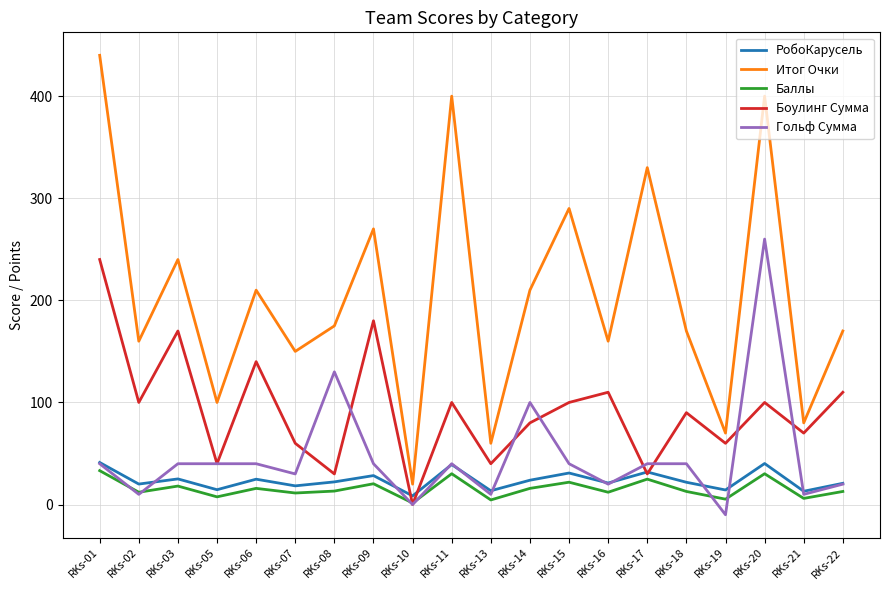

Which series has the largest total across all categories?

Итог Очки